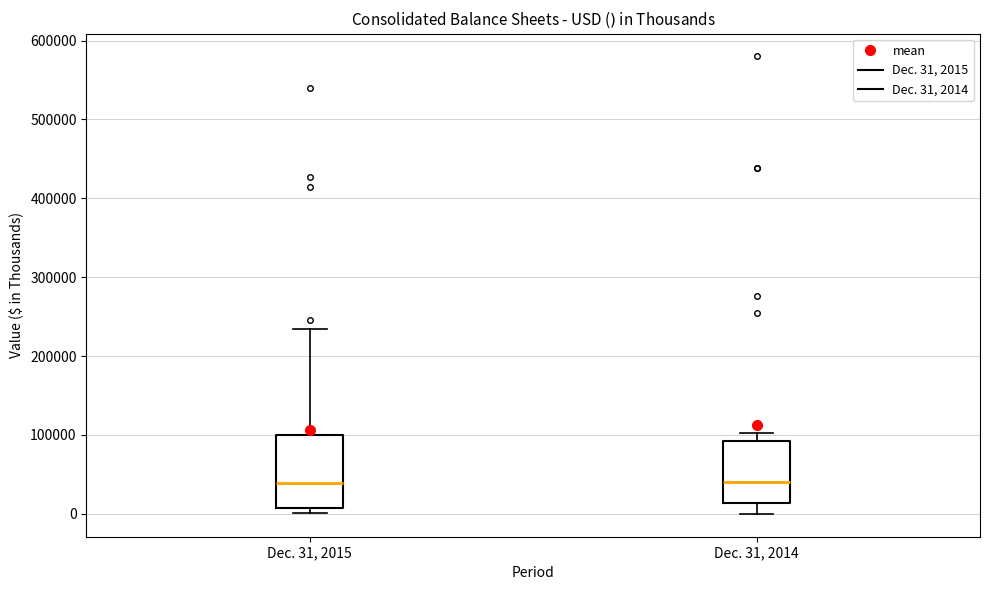

Where is the upper edge of the box for Dec. 31, 2014 on the y-axis? The values are not printed on the chart, so give them approximately, as read against the axis.

90000